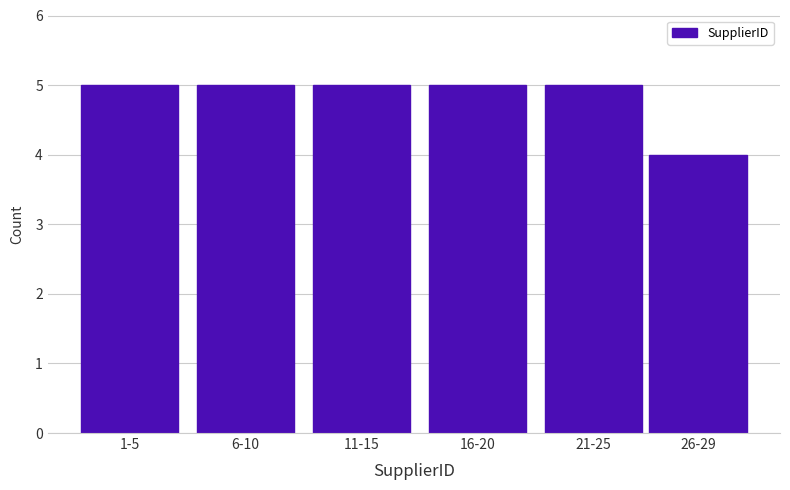

Reading left to right, transcribe all the data shown in this chart.

1-5=5	6-10=5	11-15=5	16-20=5	21-25=5	26-29=4